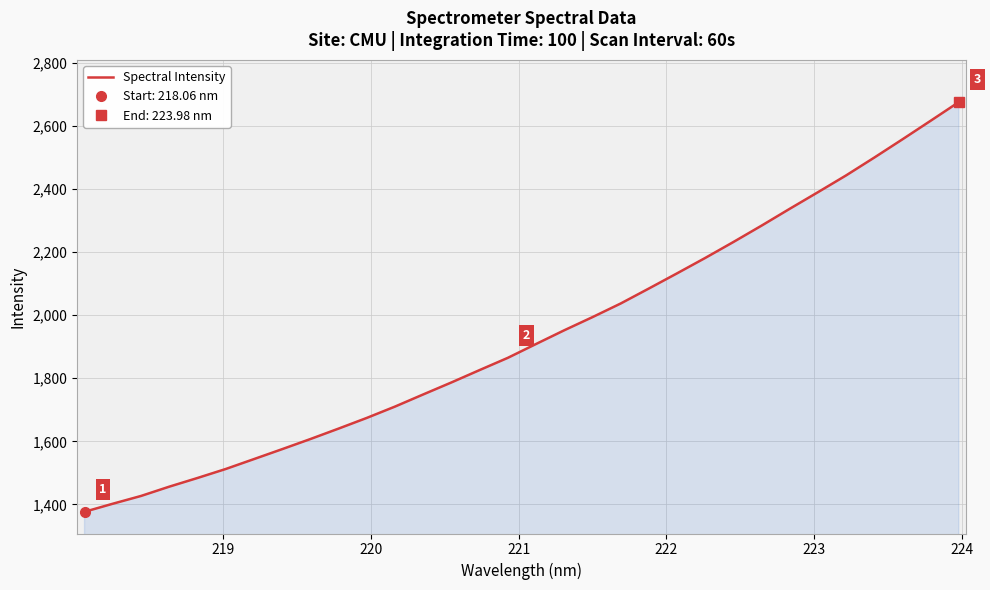

How many values are below 1908?

16